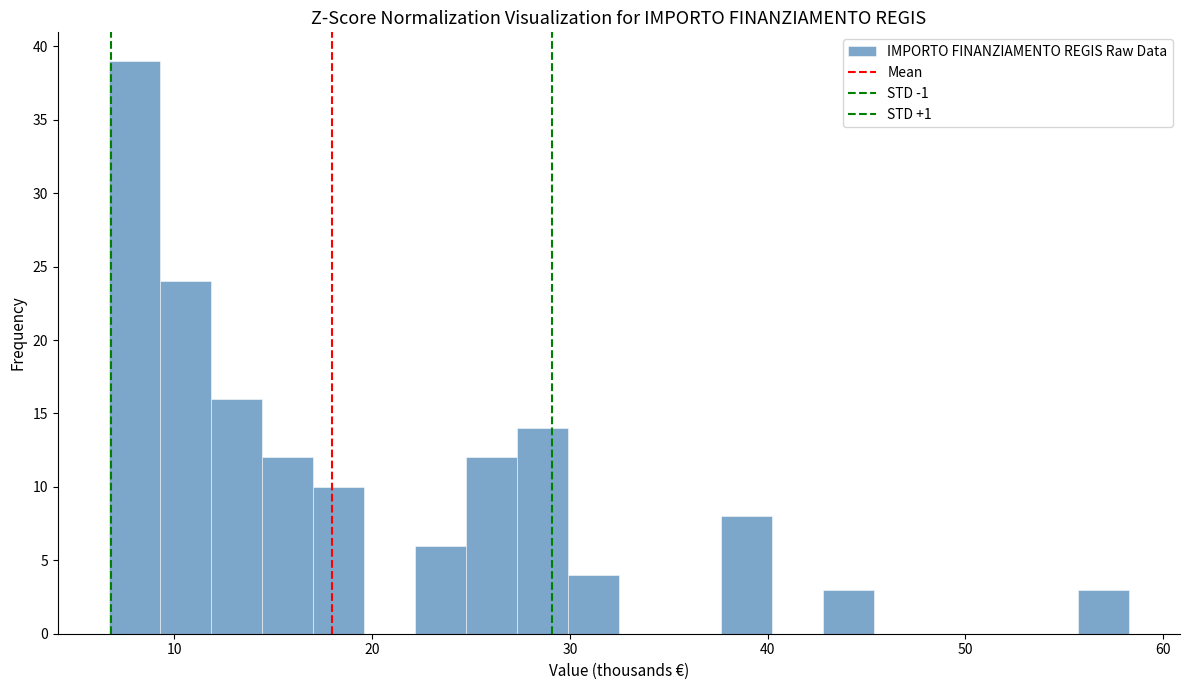

Around what value on the x-axis is the tallest bar? Give the approximate position of its centre, as read against the axis.

8